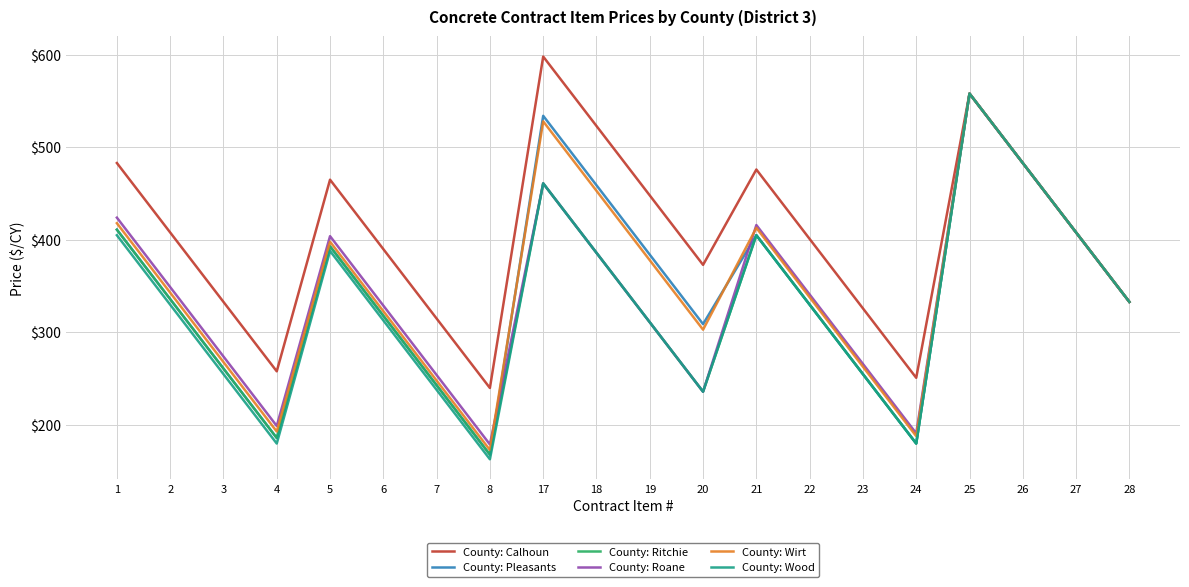

In County: Pleasants, how many points are lower than both neighbors (excluding endpoints)?

4